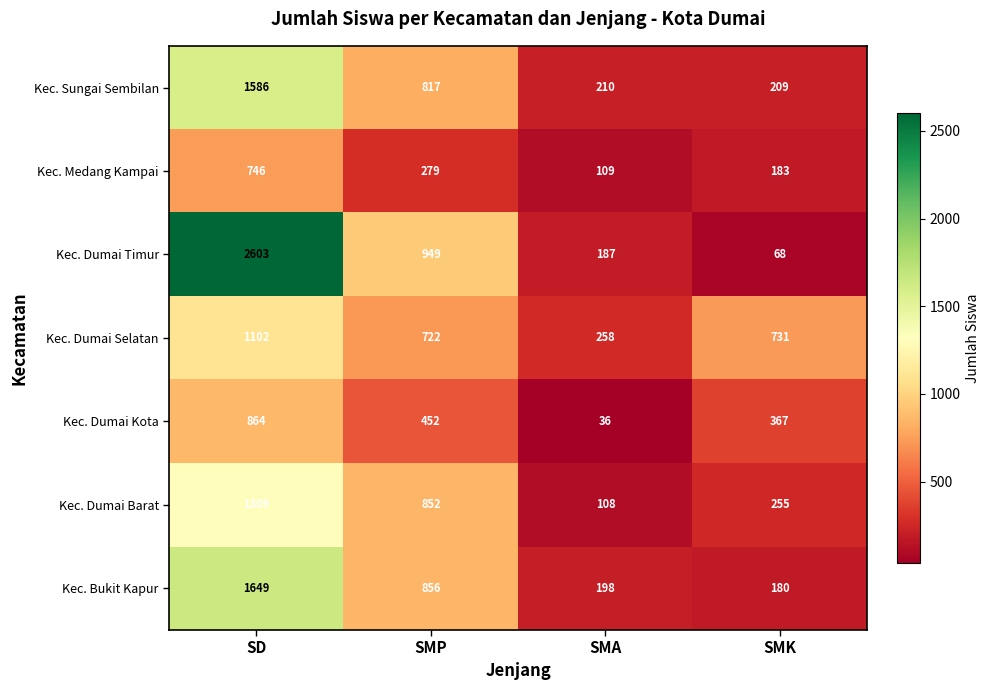

What is the difference between the highest and lowest values at SD?

1857